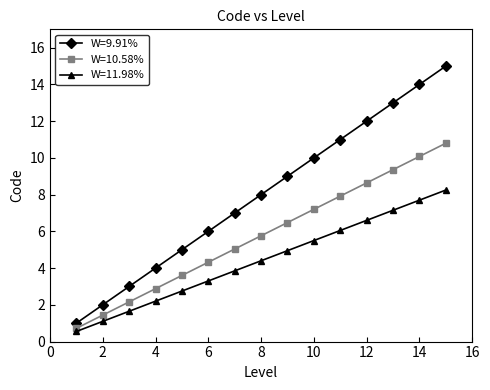

What is the smallest value displayed?

0.6